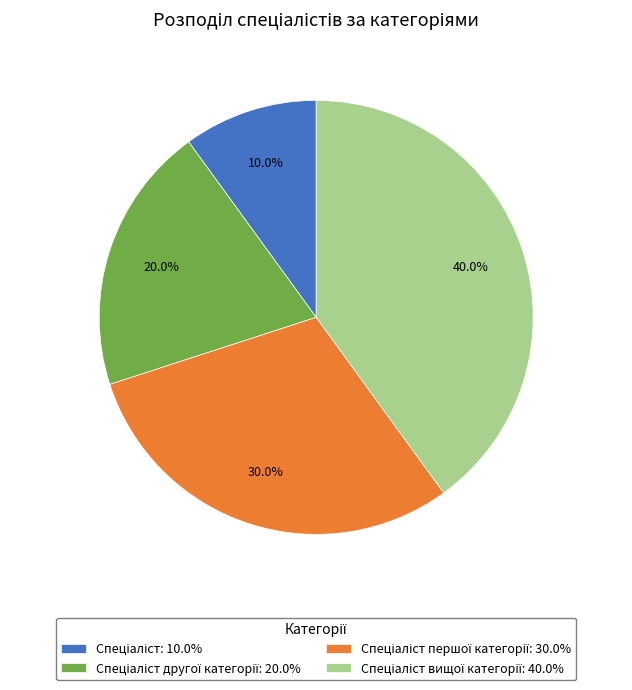

To the nearest percent, what is the difference between the largest and smallest slice percentages?

30%